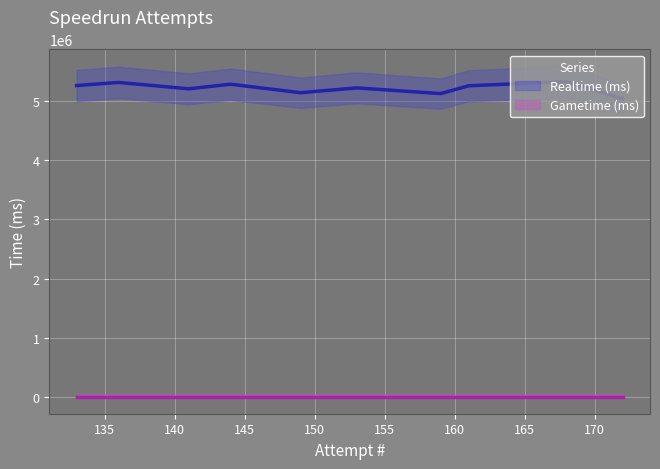

True or false: Realtime (ms) and Gametime (ms) intersect in this chart.

False